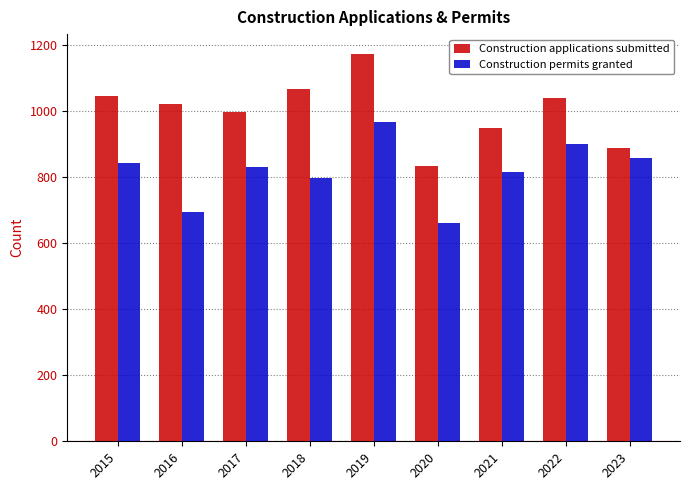

At which label is Construction permits granted closest to 813?

2021